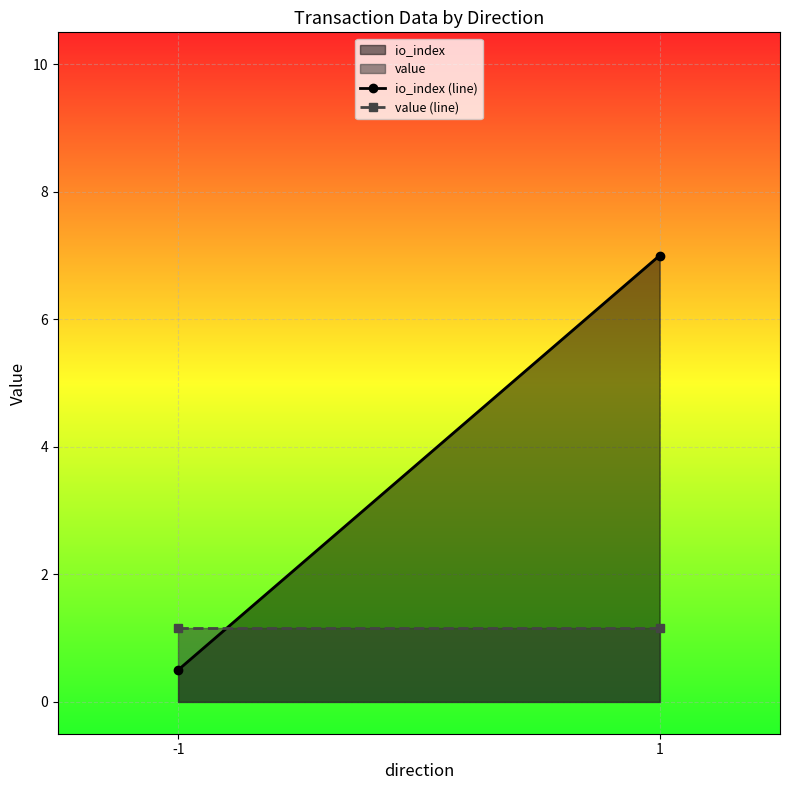

What is the total value across all series at -1?

1.7